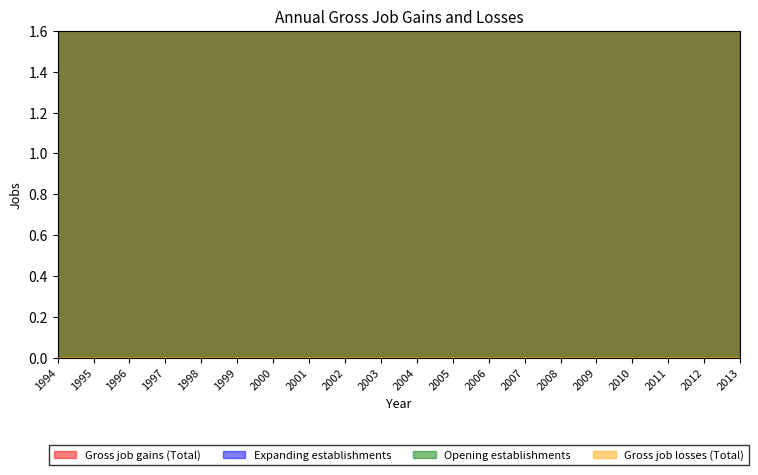

Which series has the largest total across all categories?

Gross job gains (Total)